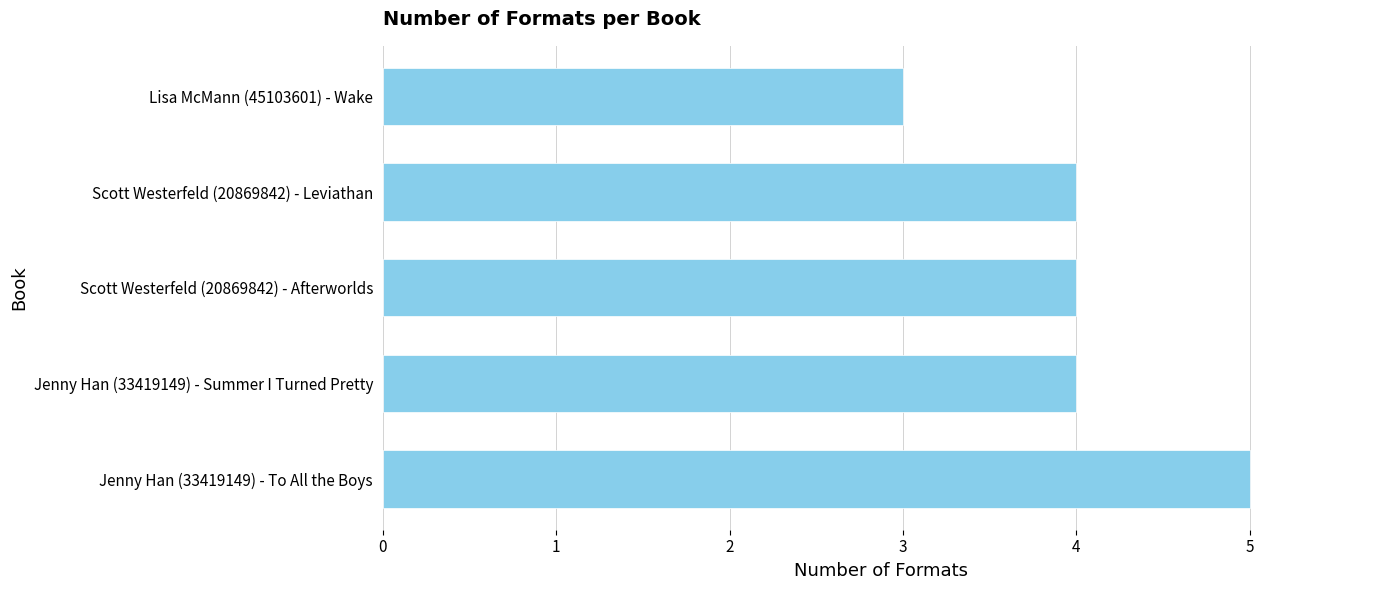

How many values are between 4 and 5?

4